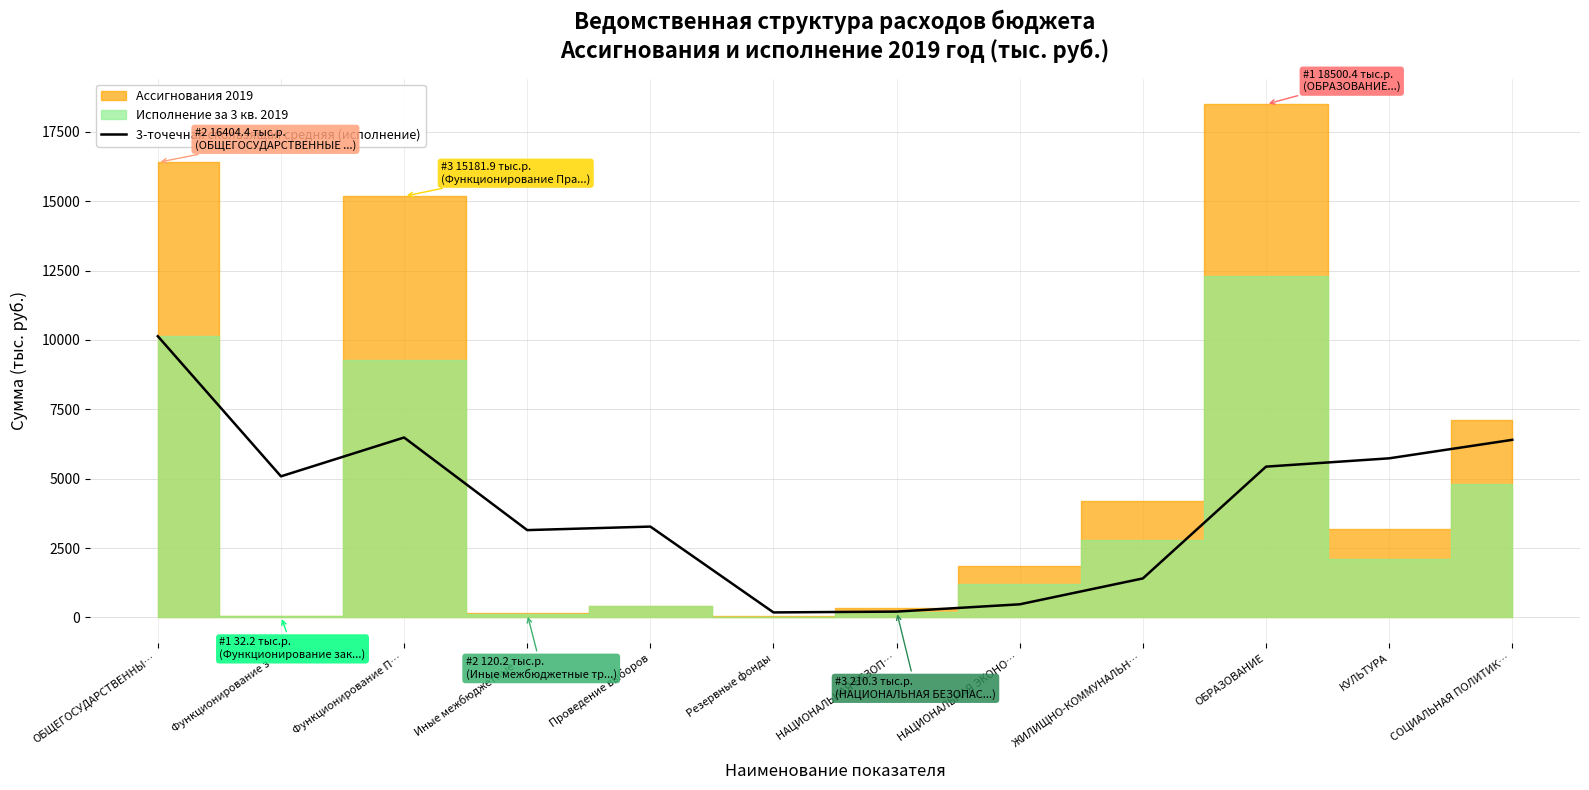

Is it true that 3-точечная скользящая средняя (исполнение) equals 3272.6 at Проведение выборов?

True